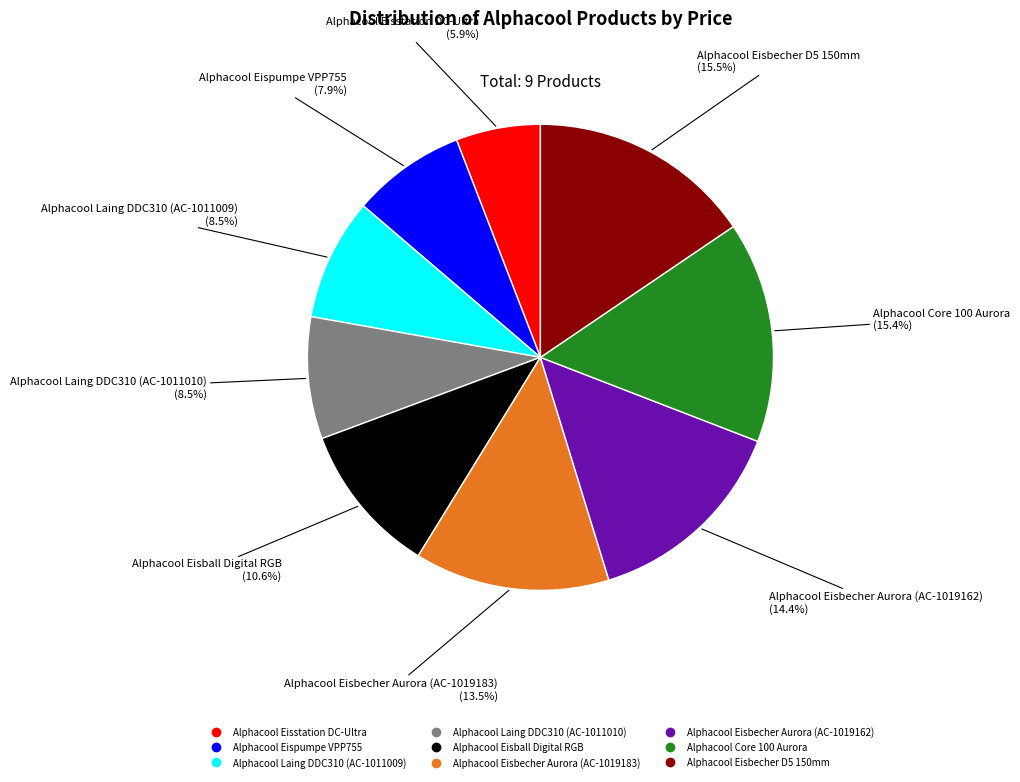

How many segments does this pie chart have?

9